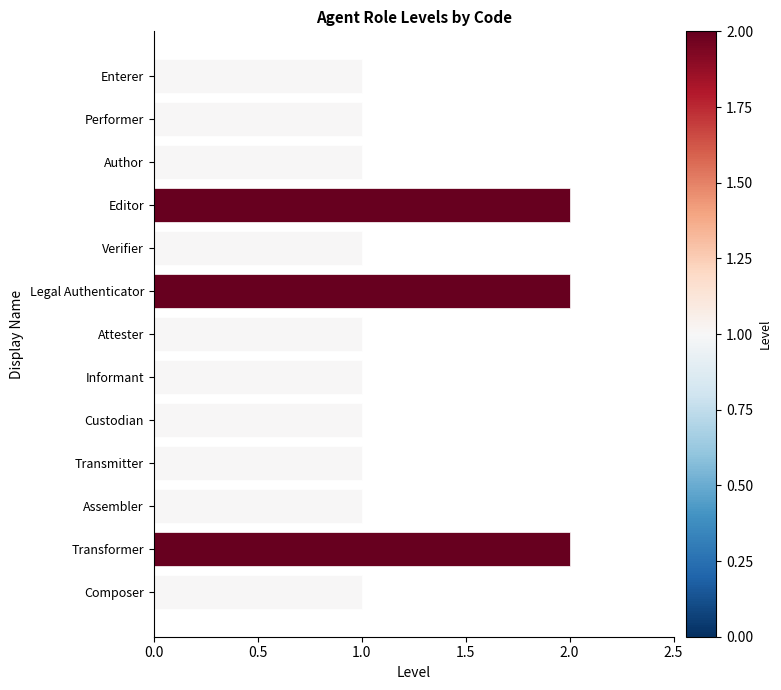

The value at Verifier is 1. True or false?

True